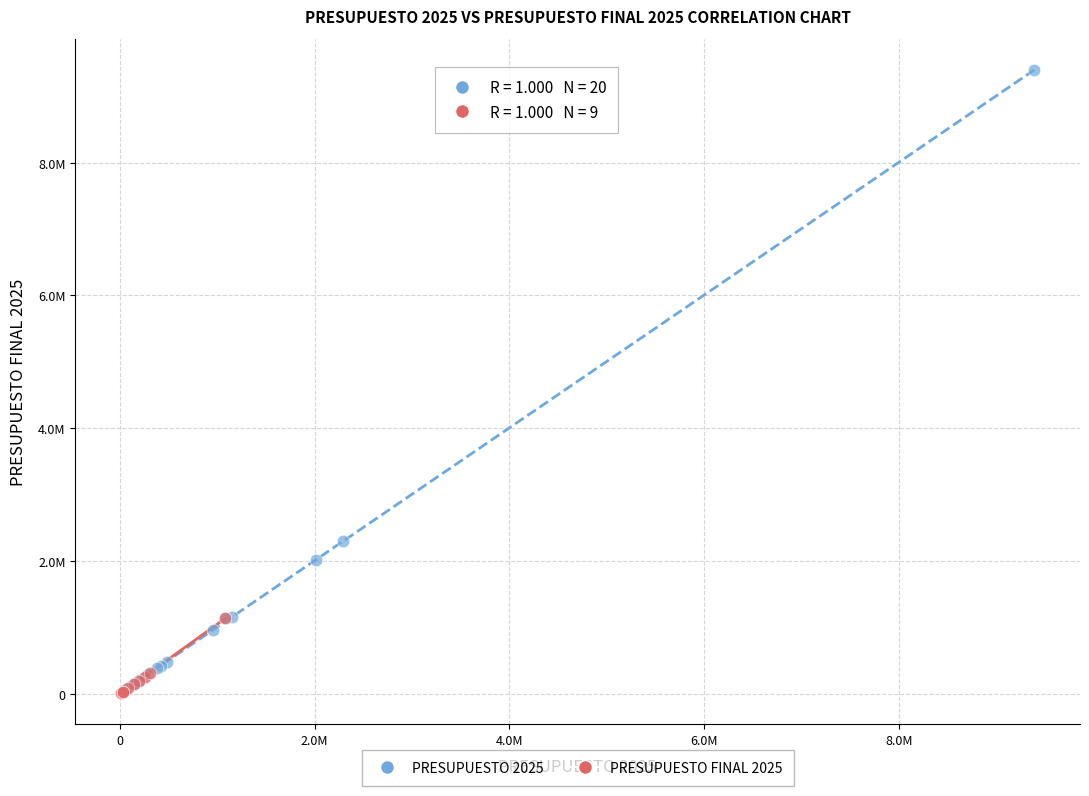

What are all the series names shown in the legend?

PRESUPUESTO 2025, PRESUPUESTO FINAL 2025